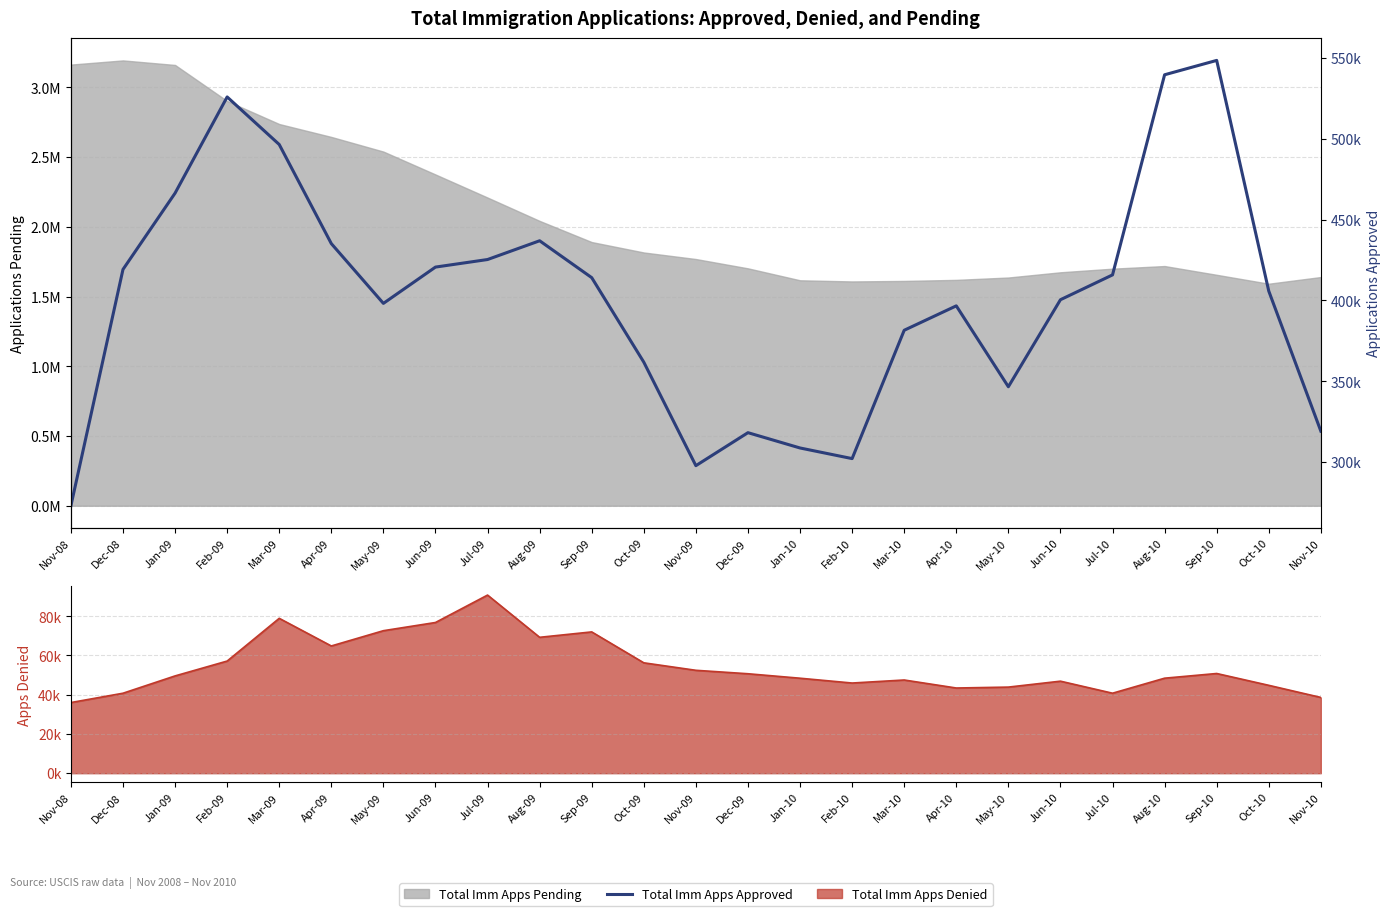

What is the label of the 20th point from the right?

Apr-09